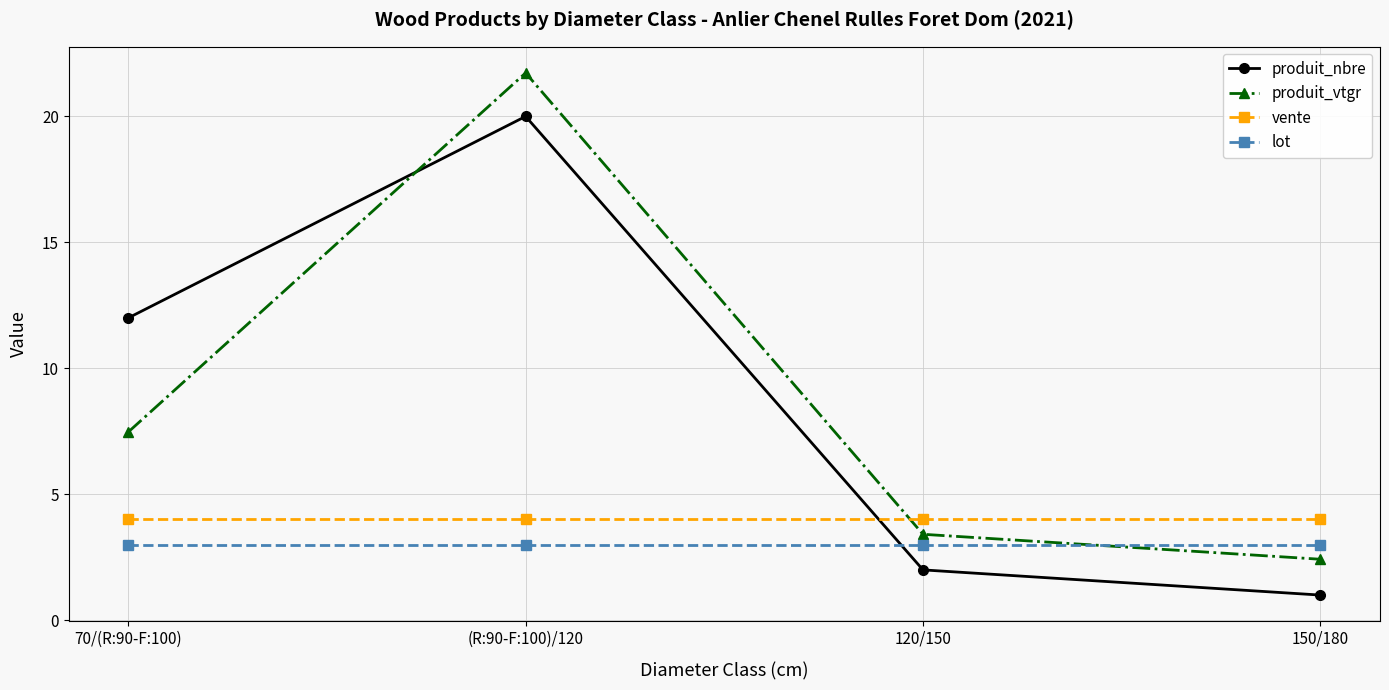

Which series ends up on top after the final intersection of lot and produit_nbre?

lot